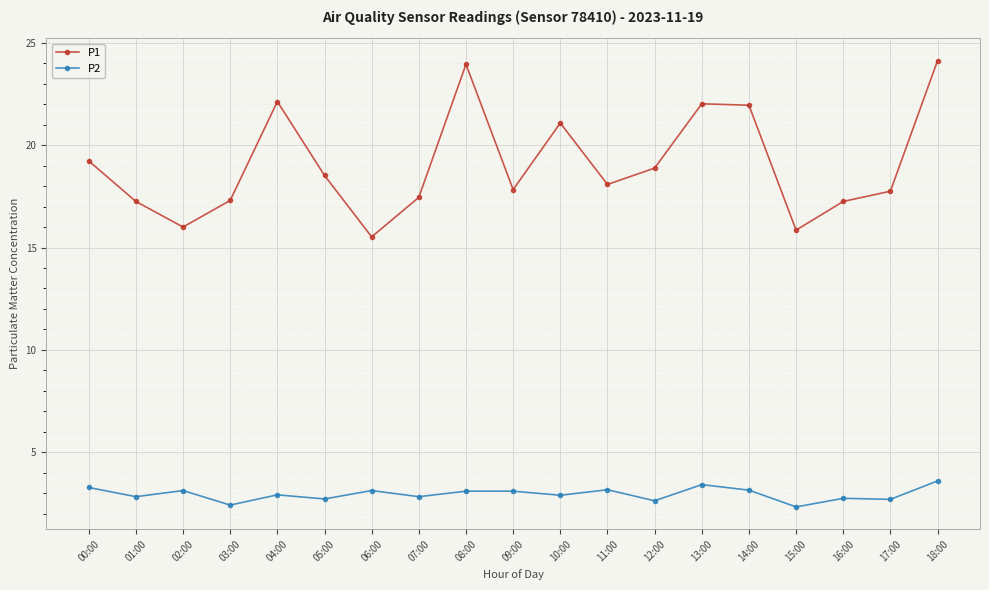

What is the label of the 8th point from the left?

07:00